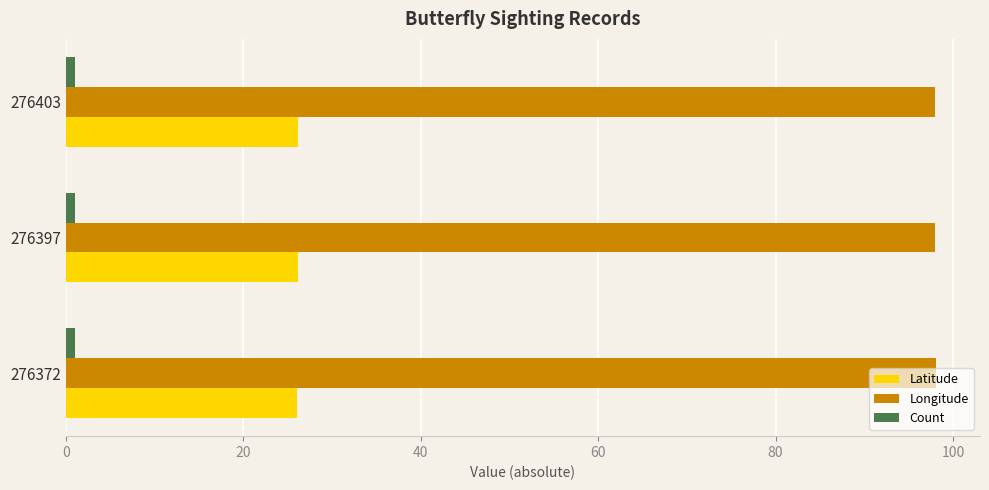

What is the average value of the Longitude series?

98.0